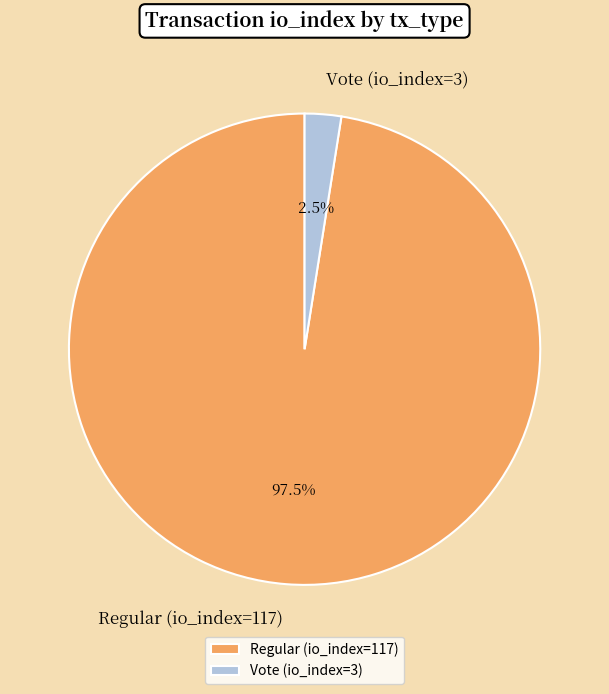

What is the largest slice in the pie chart?

Regular (io_index=117)